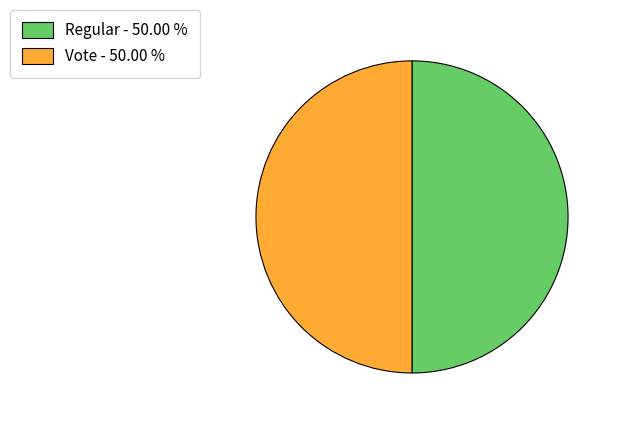

Is it true that Vote is 50% of the pie?

True